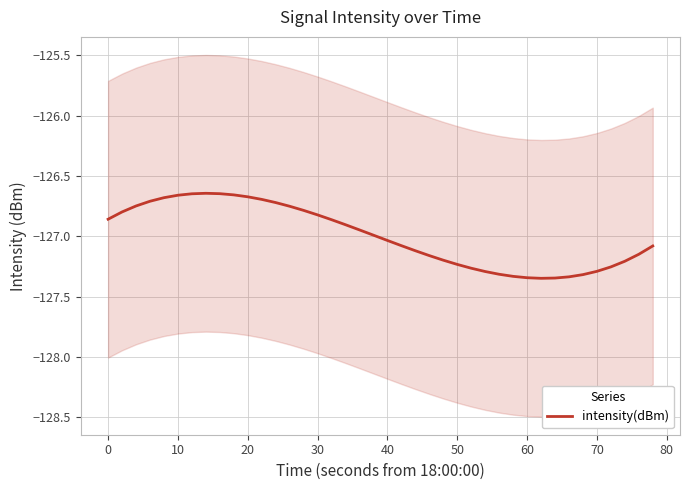

Is it true that intensity(dBm) equals -209.7 at 0?

False